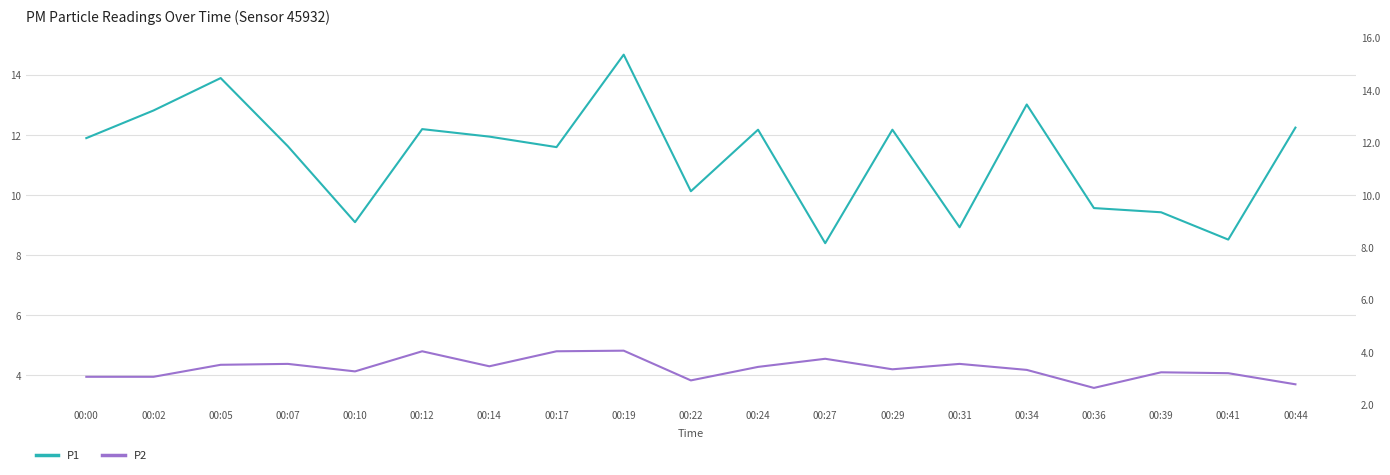

What is the value of the P1 point at the 8th from the left?

11.6